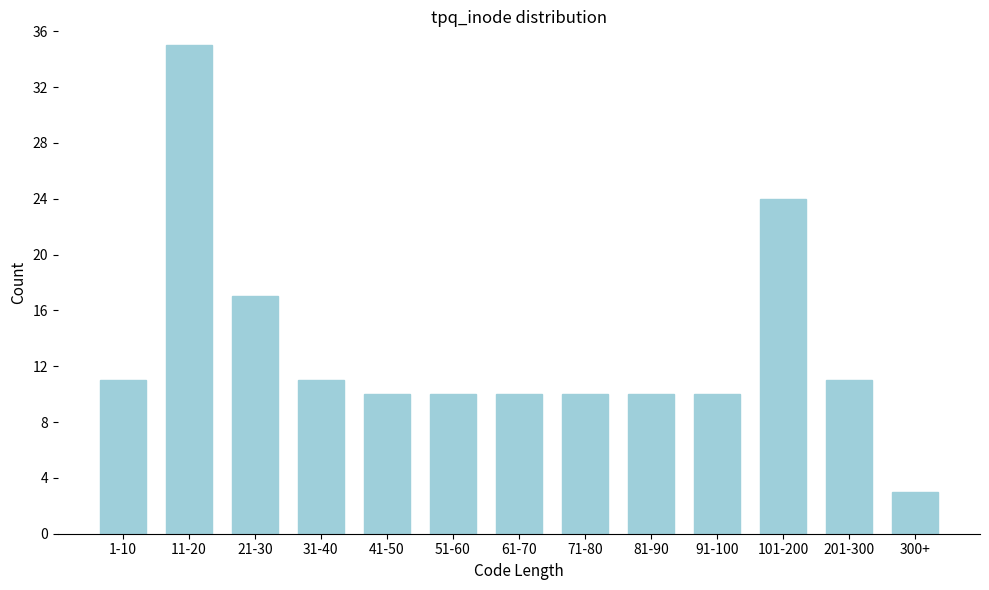

Reading right to left, what are all the values shown in this chart?

300+=3	201-300=11	101-200=24	91-100=10	81-90=10	71-80=10	61-70=10	51-60=10	41-50=10	31-40=11	21-30=17	11-20=35	1-10=11